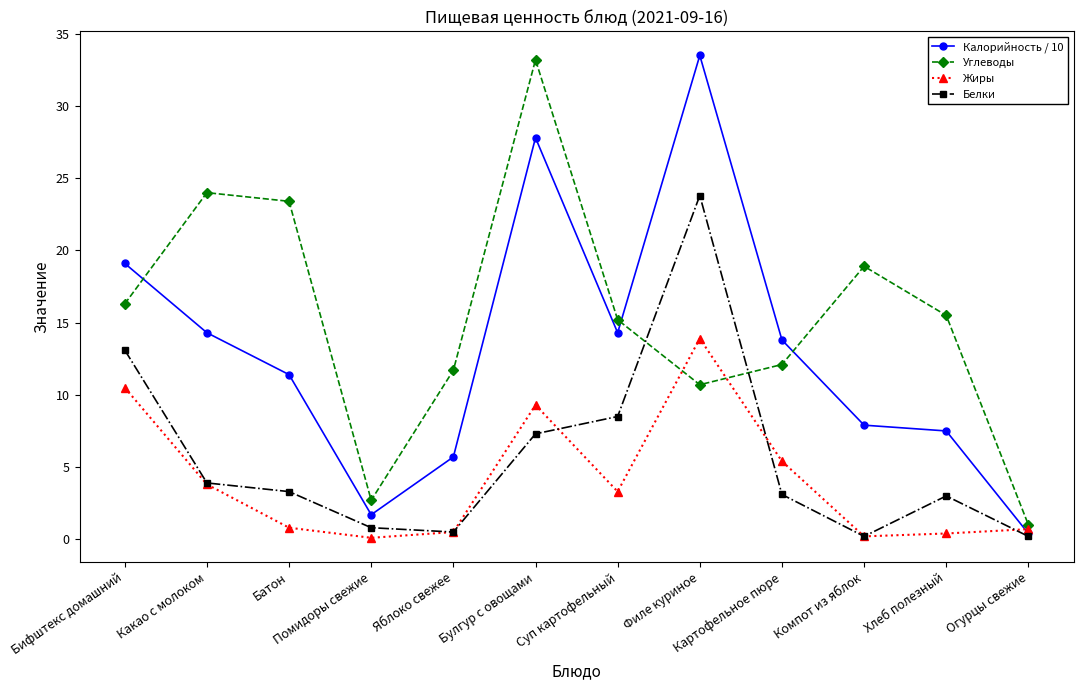

What are all the series names shown in the legend?

Калорийность / 10, Углеводы, Жиры, Белки